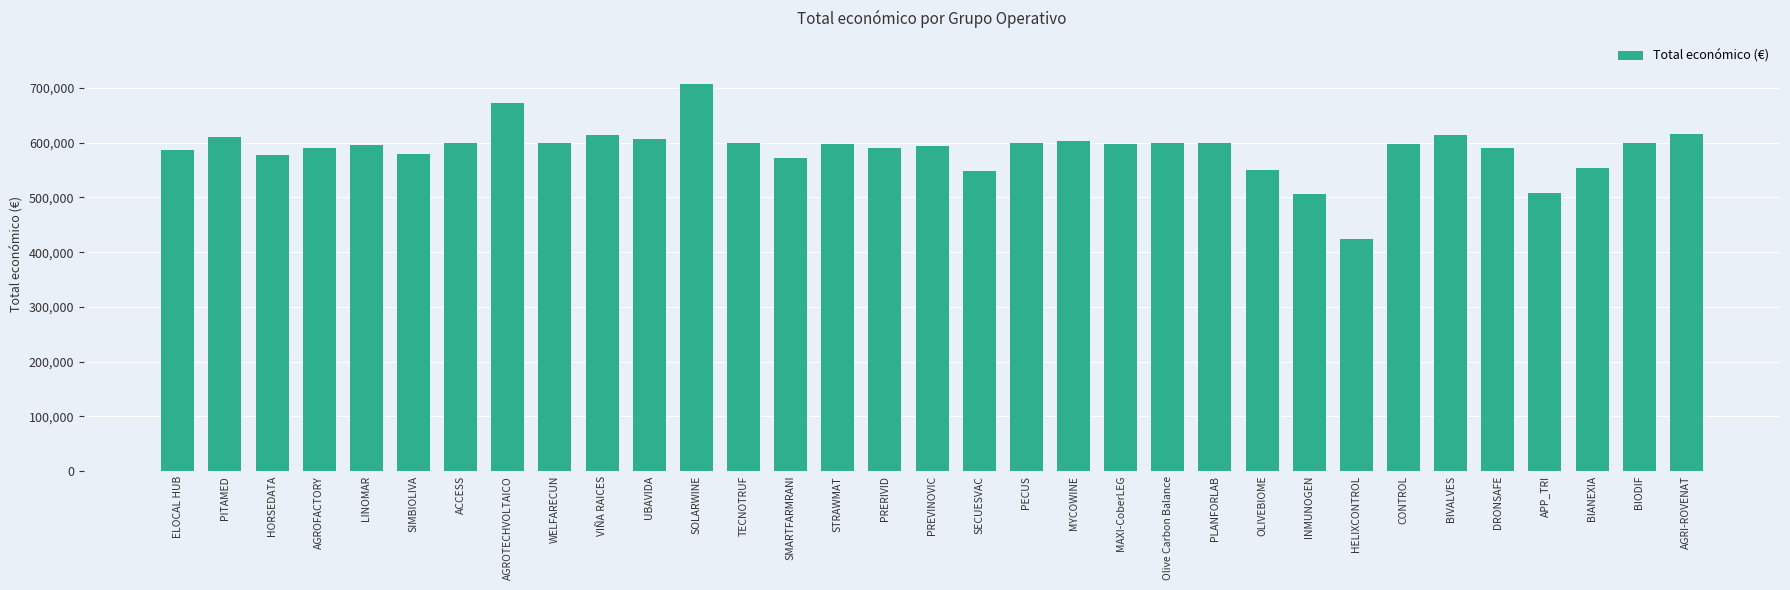

How many data points are less than 598597?

16